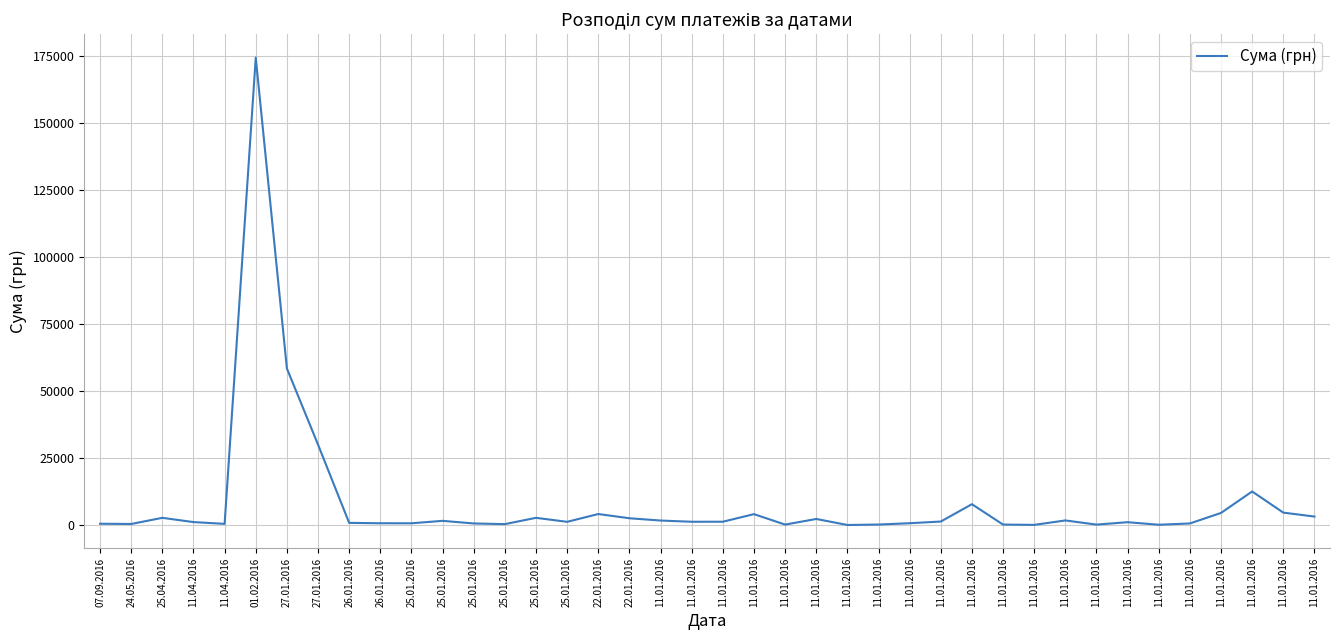

Where is the first local maximum?

25.04.2016